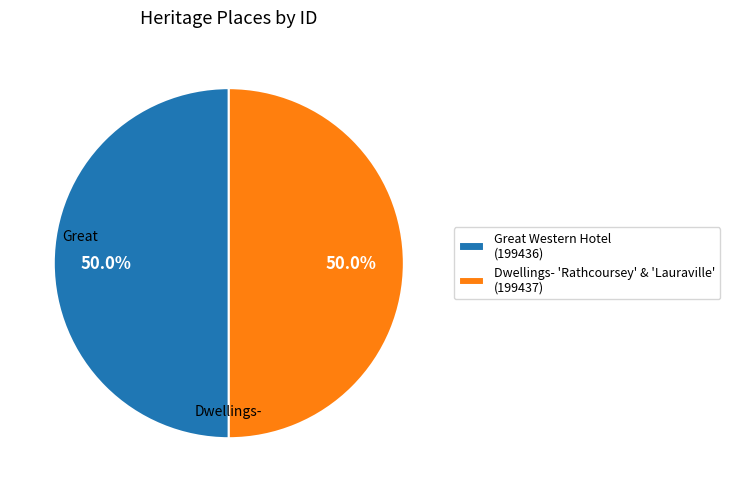

Do Dwellings- 'Rathcoursey' & 'Lauraville' (199437) and Great Western Hotel (199436) together represent more than half of the pie?

Yes